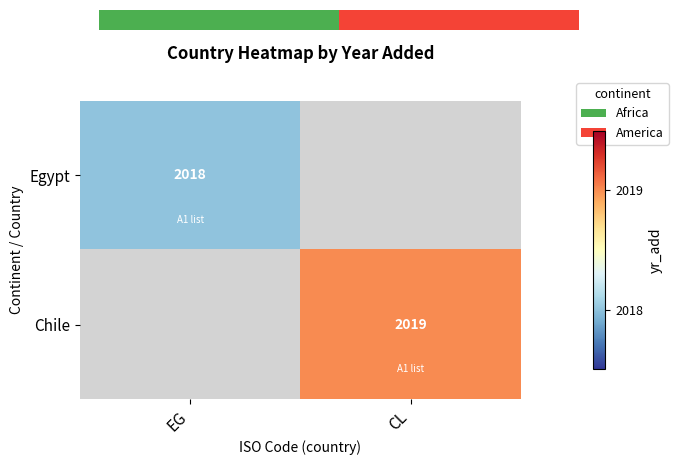

The value of Chile at CL is 2019. True or false?

True